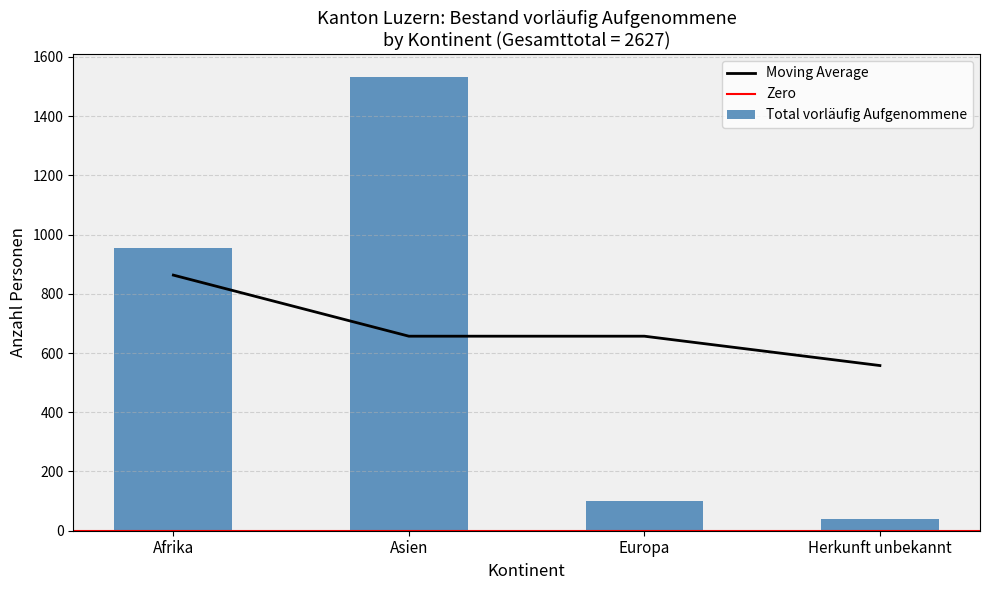

The Moving Average series shows 980.0 at Herkunft unbekannt. True or false?

False